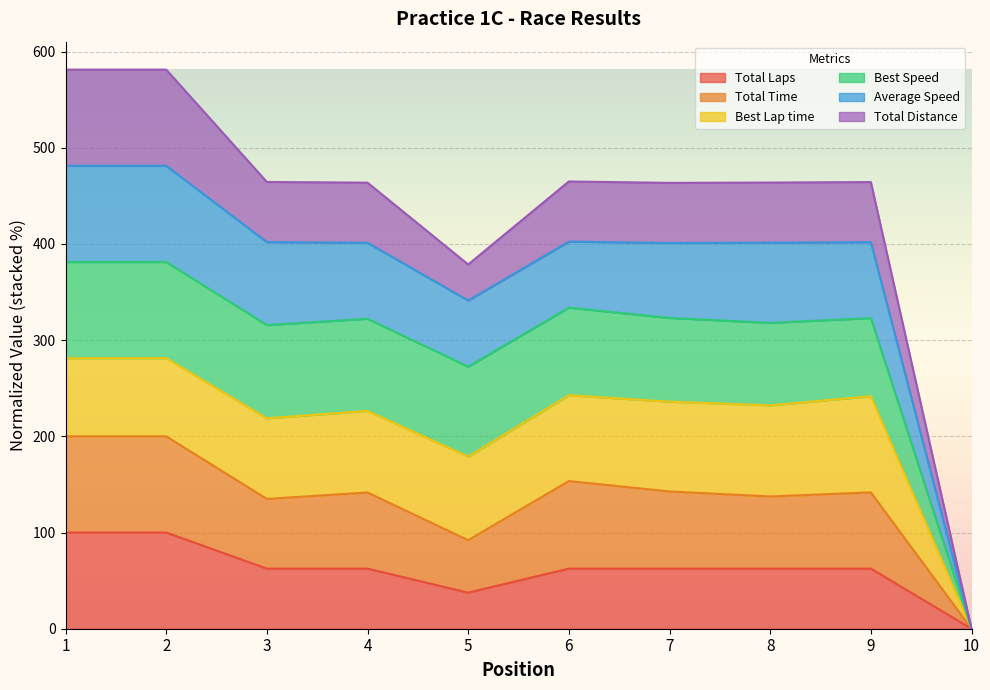

Read the Total Laps value at 4.

62.5